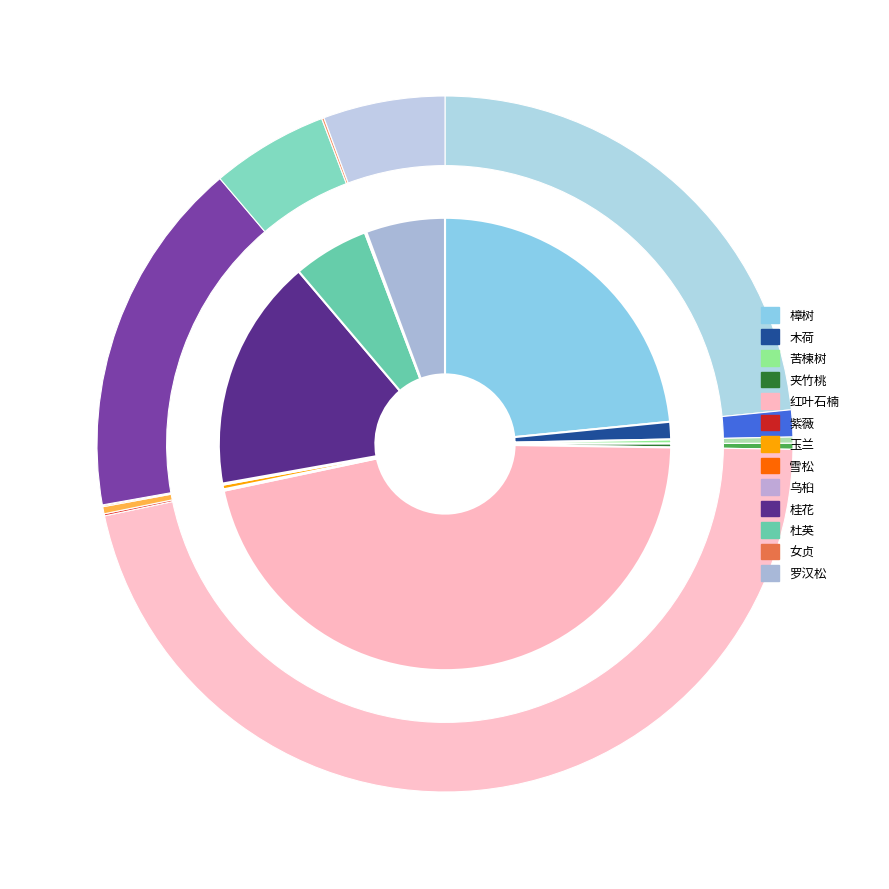

Is 杜英 the majority of the pie?

No